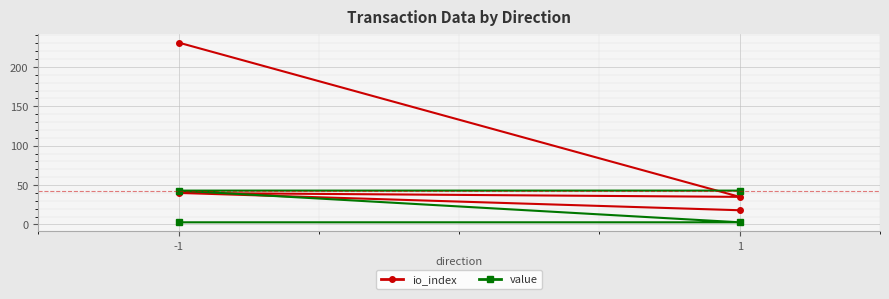

How many times do value and io_index cross each other?

1